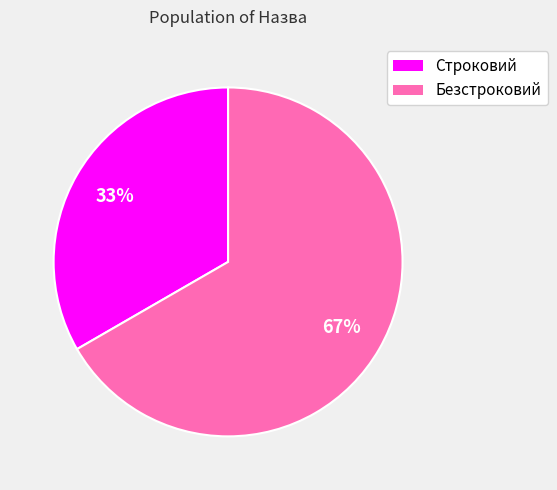

To the nearest percent, what is the combined percentage of Строковий and Безстроковий?

100%